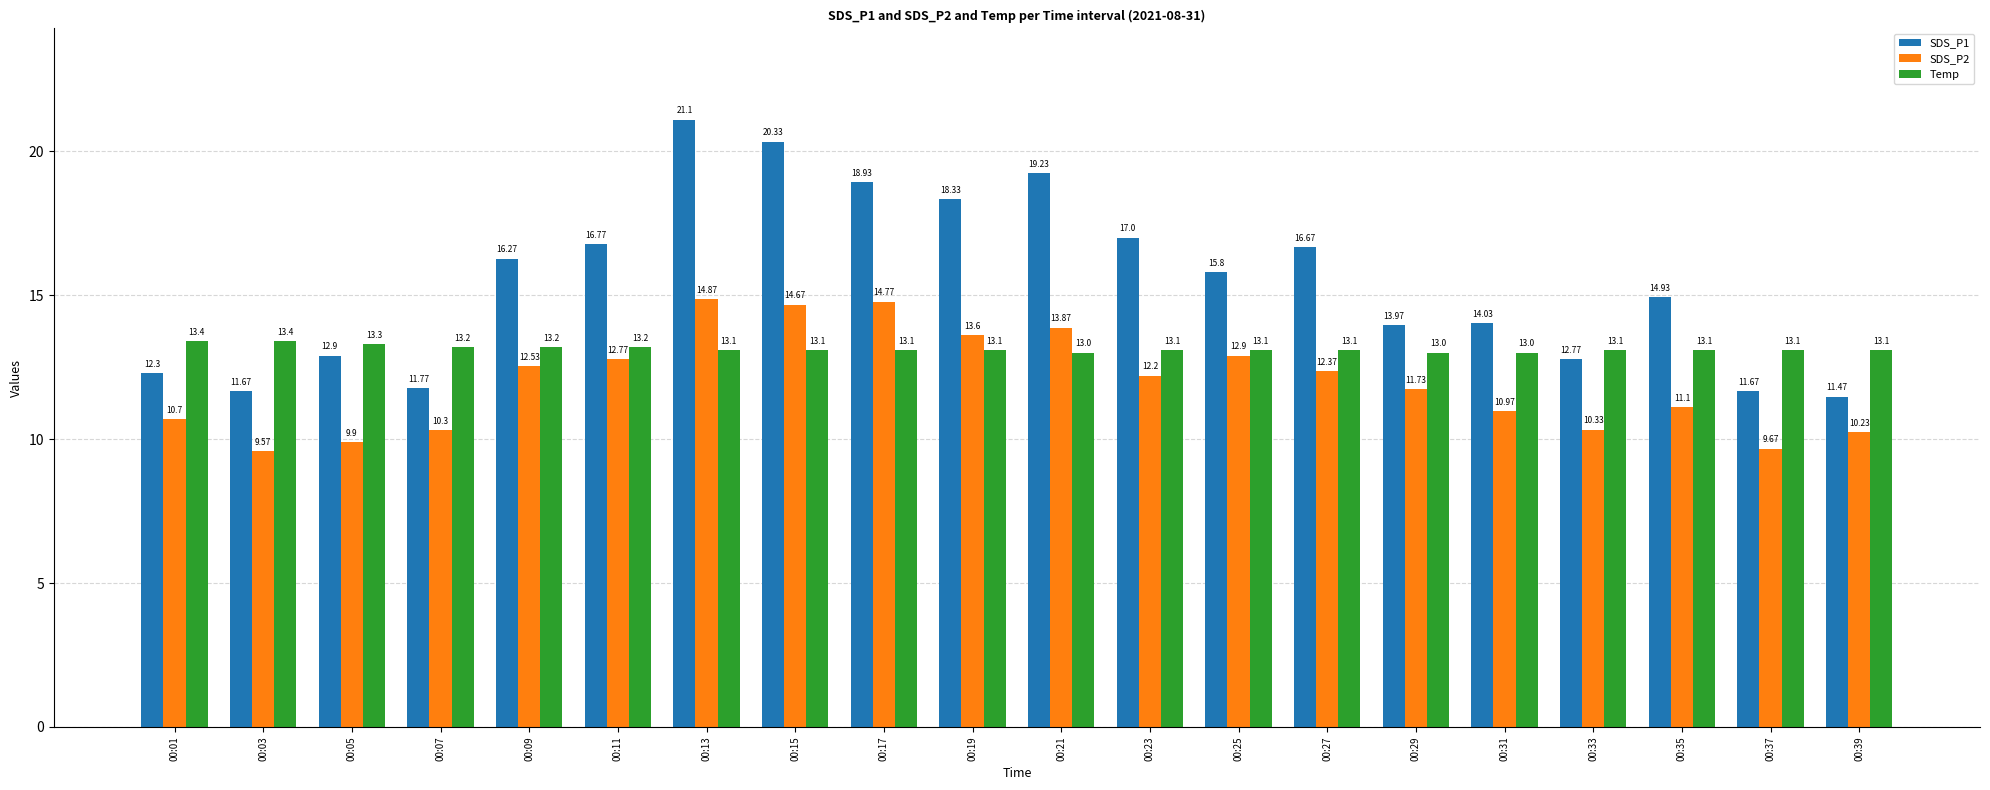

Which series has the widest spread of values?

SDS_P1